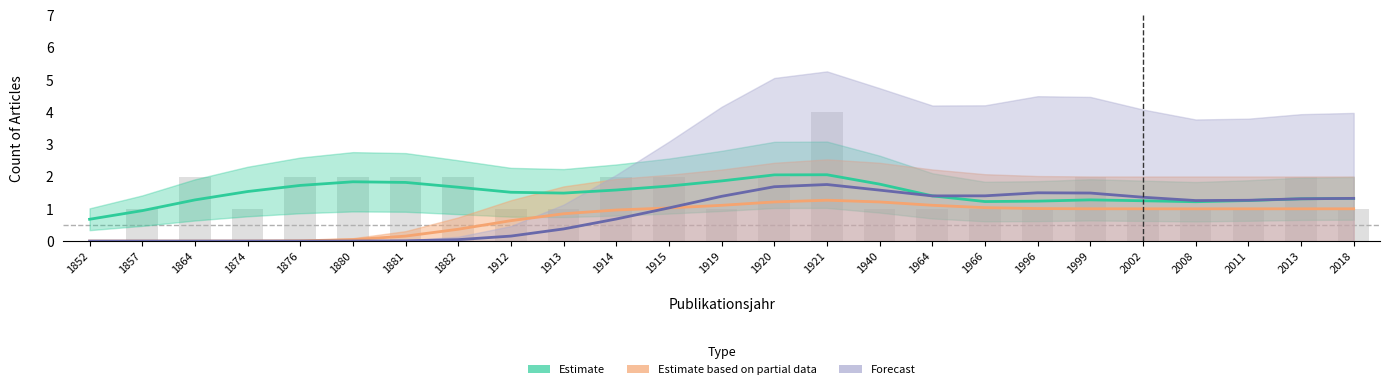

Reading left to right, extract all data points from this chart.

Estimate: 0	1	2	1	2	2	2	2	1	1	2	2	1	2	4	1	1	1	1	2	1	1	1	2	1
Estimate based on partial data: 0	0	0	0	0	0	0	0	1	1	1	1	1	1	2	1	1	1	1	1	1	1	1	1	1
Forecast: 0	0	0	0	0	0	0	0	0	0	1	1	1	2	3	1	1	1	2	2	1	1	1	2	1